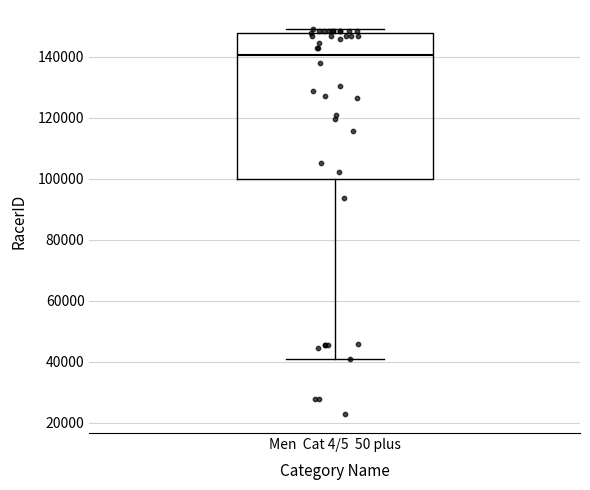

Transcribe this box plot: give where the median line is, the range the box spans, and where the two whiskers end, as read against the y-axis. The values are not printed on the chart, so give them approximately, as read against the axis.

median 140000, box 100000 to 148000, whiskers 40000 to 150000